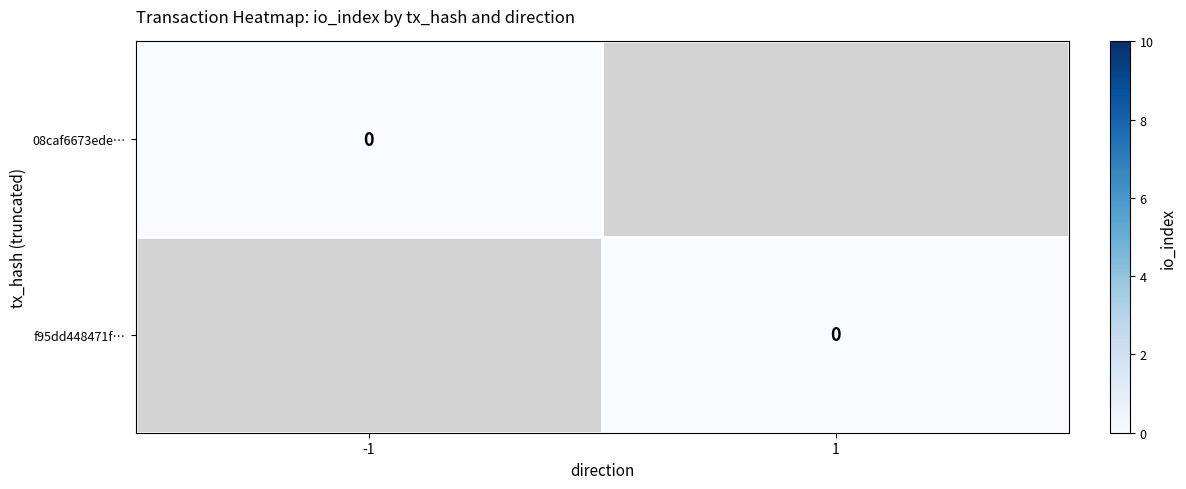

Which series has the widest spread of values?

f95dd448471faac2ceef022784d371d49aaa1b9